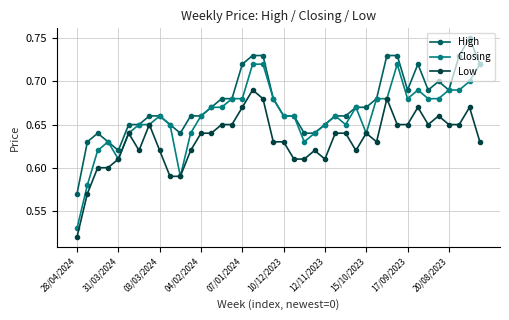

At how many categories does at least one series exceed 0?

40